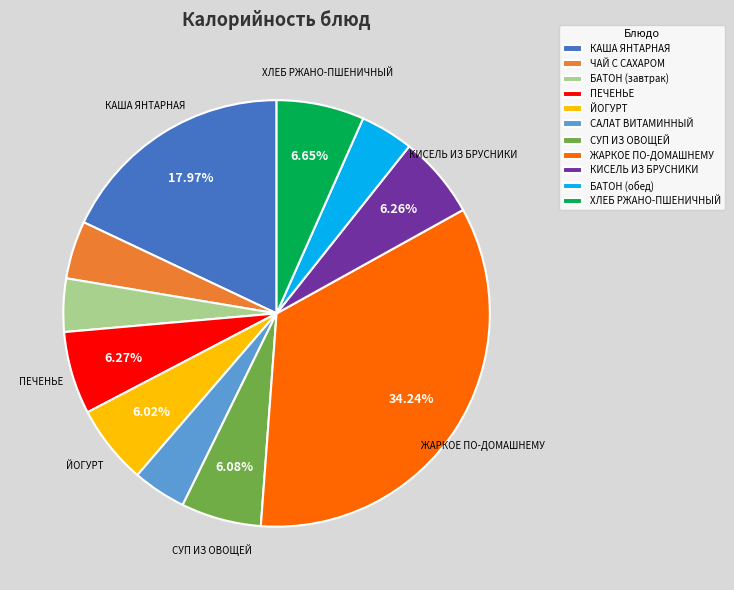

To the nearest percent, what is the average slice percentage?

9%